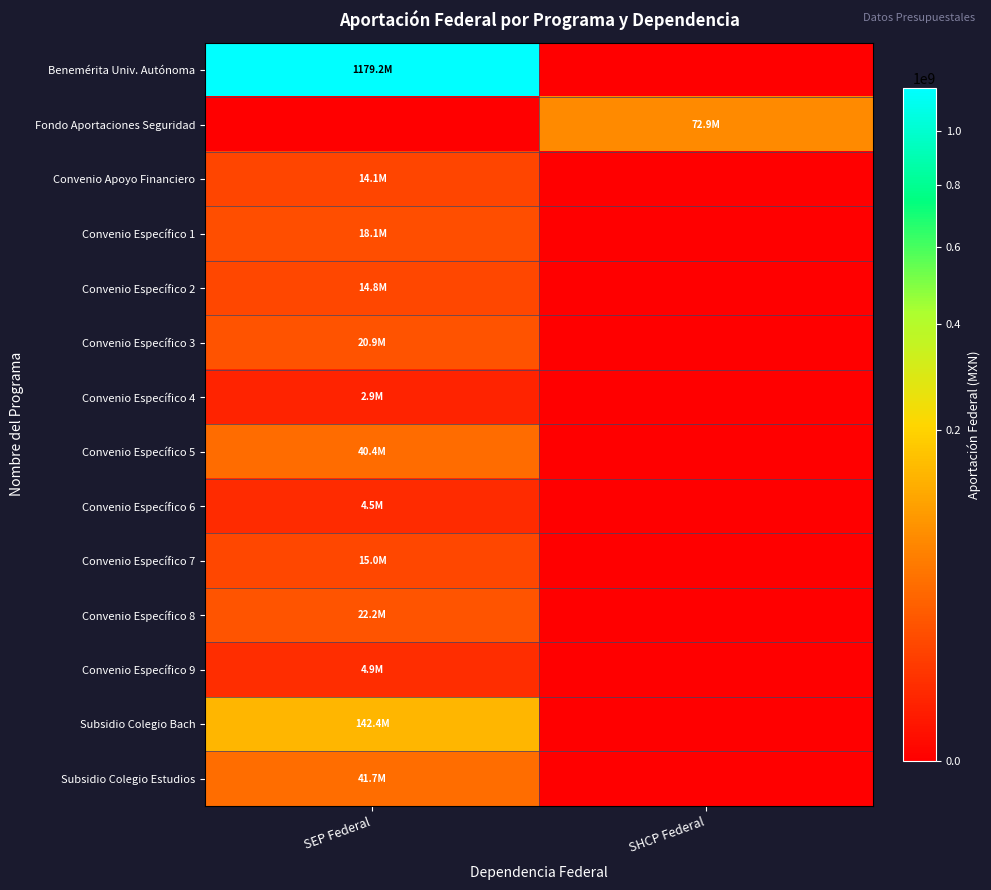

Reading right to left, extract all data points from this chart.

Benemérita Univ. Autónoma: SHCP Federal=0.0	SEP Federal=1179239343.0
Fondo Aportaciones Seguridad: SHCP Federal=72945494.1	SEP Federal=0.0
Convenio Apoyo Financiero: SHCP Federal=0.0	SEP Federal=14079000.0
Convenio Específico 1: SHCP Federal=0.0	SEP Federal=18058776.2
Convenio Específico 2: SHCP Federal=0.0	SEP Federal=14822043.4
Convenio Específico 3: SHCP Federal=0.0	SEP Federal=20896550.1
Convenio Específico 4: SHCP Federal=0.0	SEP Federal=2852711.3
Convenio Específico 5: SHCP Federal=0.0	SEP Federal=40392210.3
Convenio Específico 6: SHCP Federal=0.0	SEP Federal=4515514.5
Convenio Específico 7: SHCP Federal=0.0	SEP Federal=14995937.6
Convenio Específico 8: SHCP Federal=0.0	SEP Federal=22205827.8
Convenio Específico 9: SHCP Federal=0.0	SEP Federal=4860976.6
Subsidio Colegio Bach: SHCP Federal=0.0	SEP Federal=142403194.0
Subsidio Colegio Estudios: SHCP Federal=0.0	SEP Federal=41720287.4